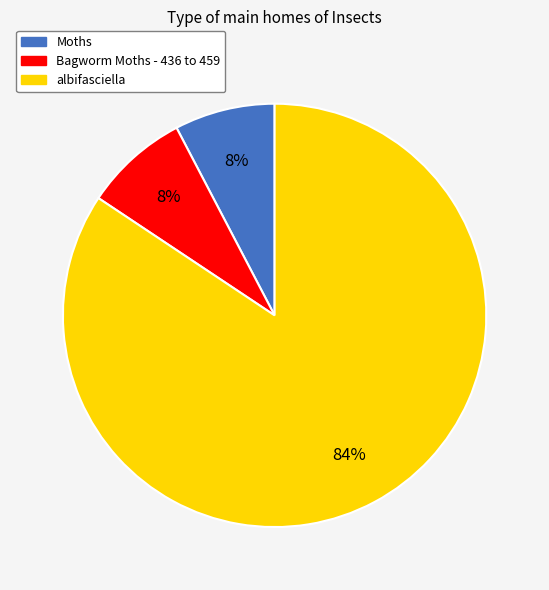

To the nearest percent, what portion does Bagworm Moths - 436 to 459 represent?

8%